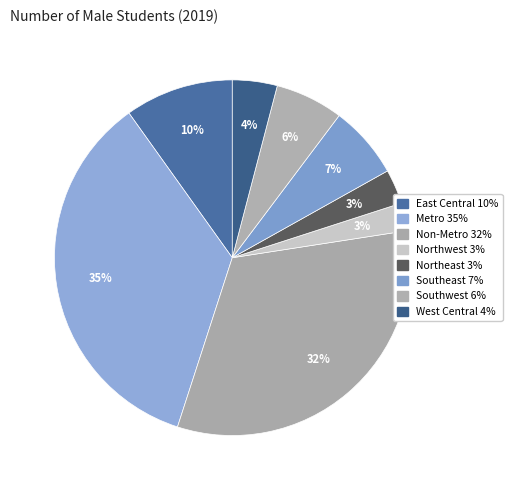

Does Metro account for over 50% of the chart?

No